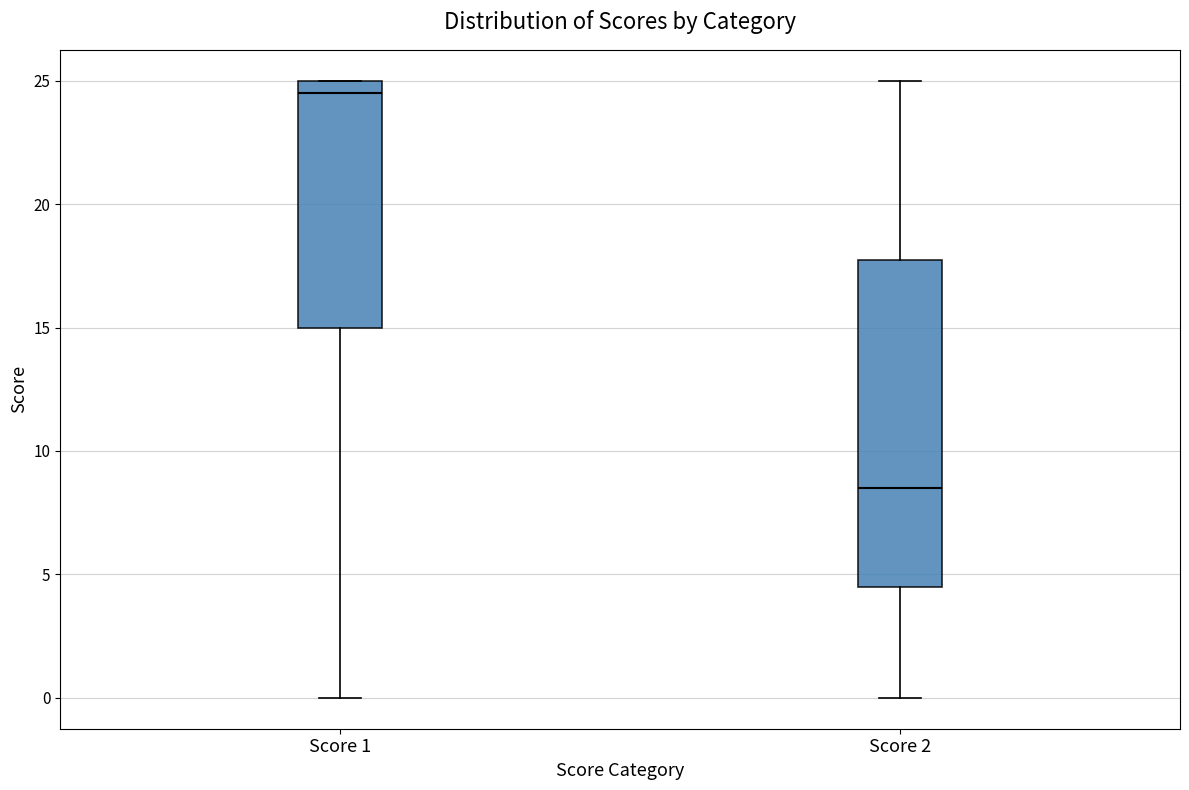

Where is the lower edge of the box for Score 1 on the y-axis? The values are not printed on the chart, so give them approximately, as read against the axis.

15.0